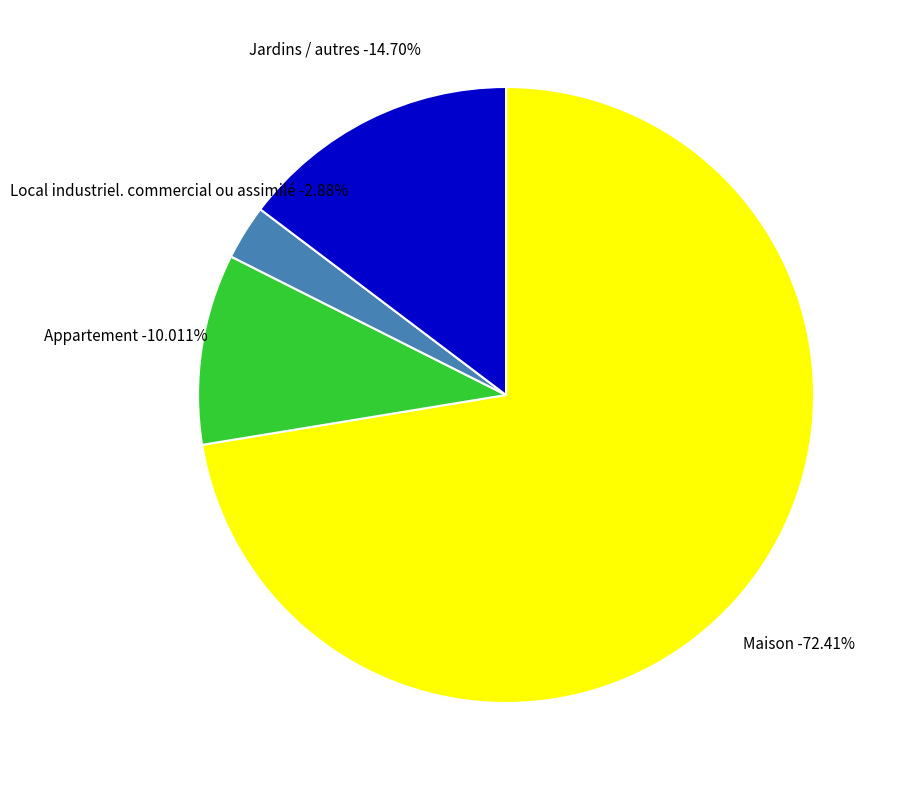

The Maison-Issou-9 slice represents 12% of the pie. True or false?

False